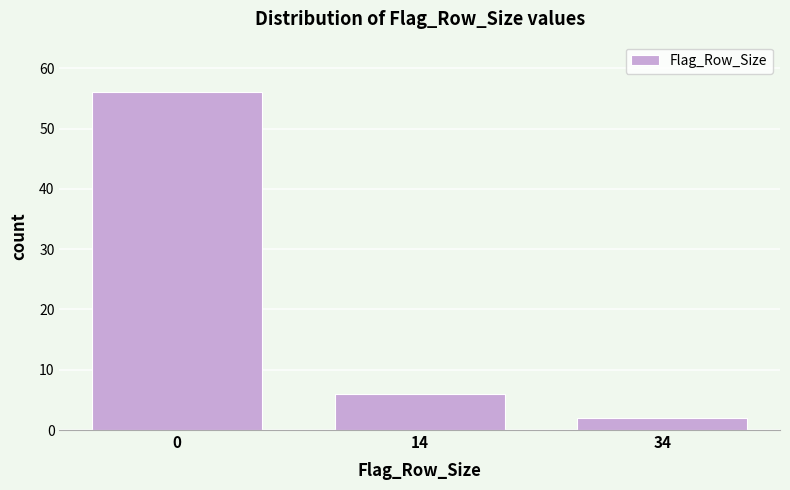

Reading right to left, extract all data points from this chart.

2	6	56